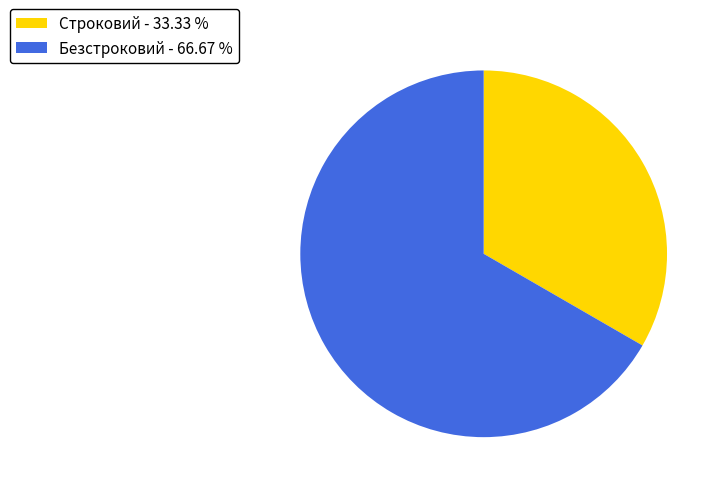

Approximately how many times larger is the value at Строковий - 33.33 % compared to Безстроковий - 66.67 %?

0.5